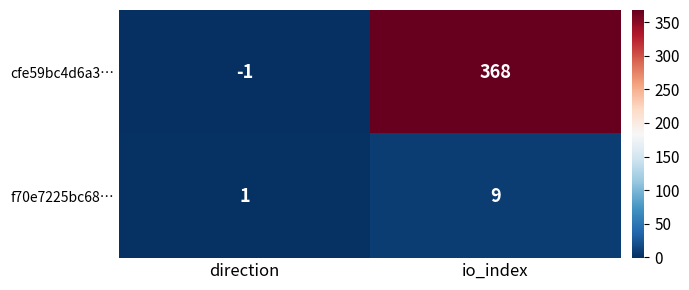

What is the total value across all series at io_index?

377